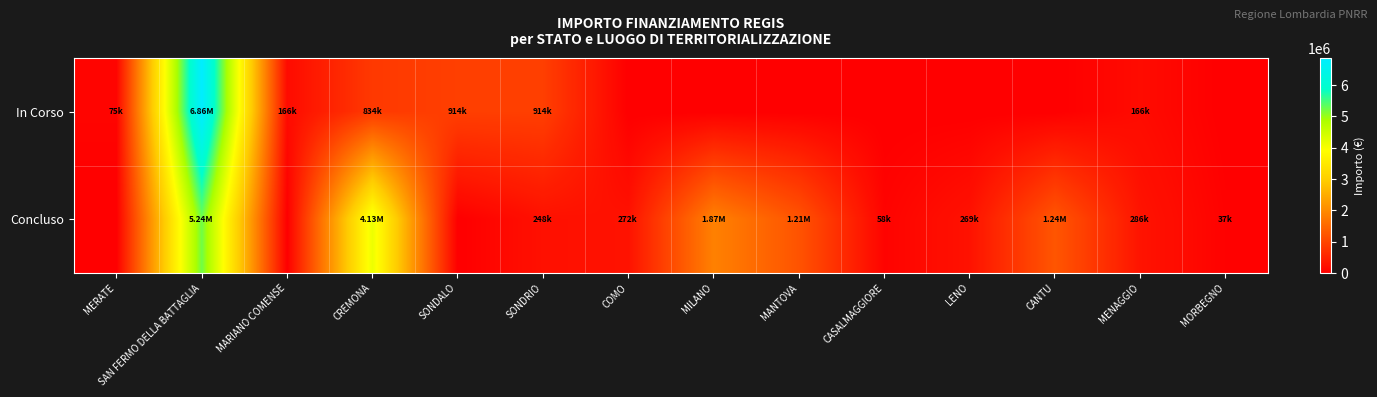

Between MERATE and MILANO, which series saw the biggest shift?

Concluso